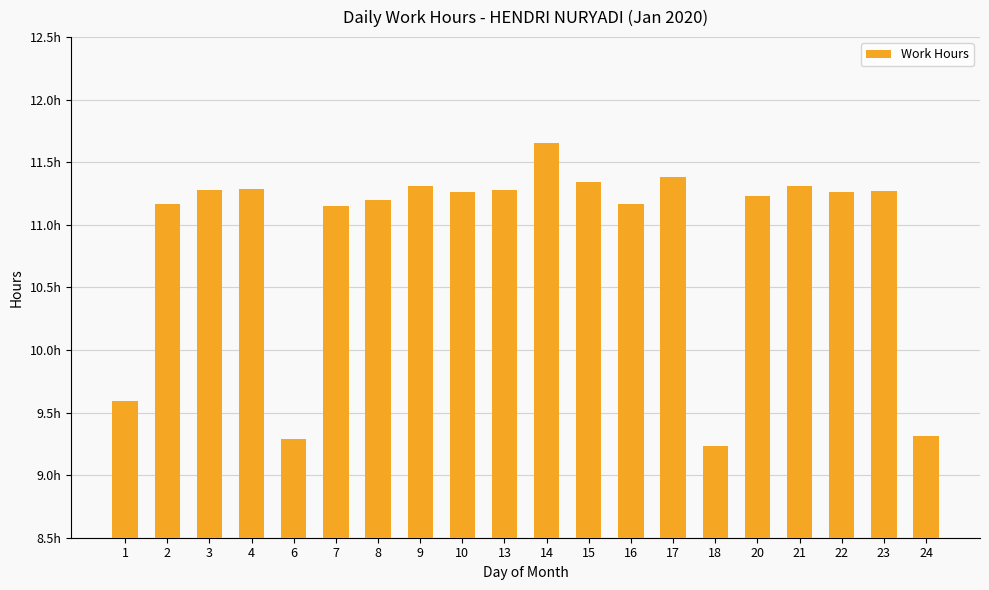

Reading left to right, list all the values displayed in this chart.

1=9.6	2=11.2	3=11.3	4=11.3	6=9.3	7=11.2	8=11.2	9=11.3	10=11.3	13=11.3	14=11.7	15=11.3	16=11.2	17=11.4	18=9.2	20=11.2	21=11.3	22=11.3	23=11.3	24=9.3